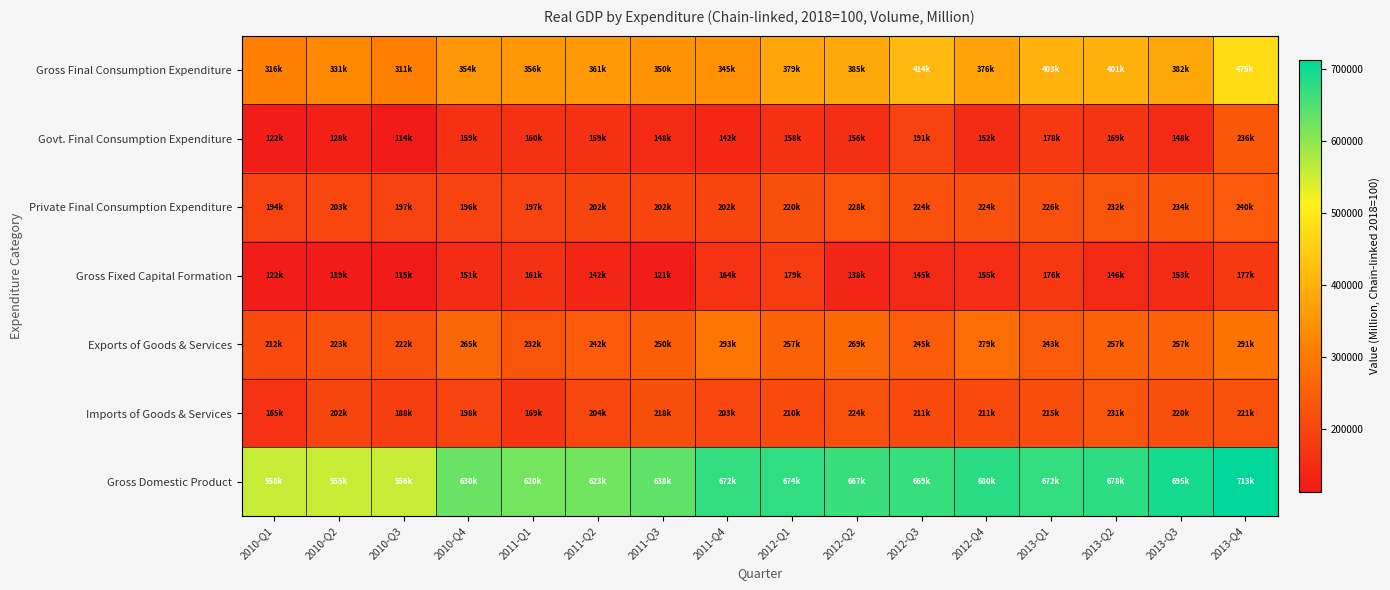

Reading left to right, what are all the values shown in this chart?

Gross Final Consumption Expenditure: 2010-Q1=316225.0	2010-Q2=331291.2	2010-Q3=311105.2	2010-Q4=354243.1	2011-Q1=356079.9	2011-Q2=360571.8	2011-Q3=349664.1	2011-Q4=344579.3	2012-Q1=378898.5	2012-Q2=384982.2	2012-Q3=414413.8	2012-Q4=376061.0	2013-Q1=403204.6	2013-Q2=401201.1	2013-Q3=382239.7	2013-Q4=474513.6
Govt. Final Consumption Expenditure: 2010-Q1=122184.9	2010-Q2=127870.5	2010-Q3=113560.5	2010-Q4=158526.3	2011-Q1=159906.9	2011-Q2=158696.2	2011-Q3=147874.7	2011-Q4=142190.2	2012-Q1=158436.7	2012-Q2=156372.9	2012-Q3=191081.8	2012-Q4=152084.7	2013-Q1=177952.8	2013-Q2=169357.4	2013-Q3=147698.7	2013-Q4=236068.0
Private Final Consumption Expenditure: 2010-Q1=193523.5	2010-Q2=202872.1	2010-Q3=196678.5	2010-Q4=196304.0	2011-Q1=196793.4	2011-Q2=202330.0	2011-Q3=201905.7	2011-Q4=202313.5	2012-Q1=220482.2	2012-Q2=228374.0	2012-Q3=224343.3	2012-Q4=223709.5	2013-Q1=225723.6	2013-Q2=231958.6	2013-Q3=234022.4	2013-Q4=240226.0
Gross Fixed Capital Formation: 2010-Q1=122212.1	2010-Q2=118857.1	2010-Q3=115463.2	2010-Q4=151380.6	2011-Q1=160661.1	2011-Q2=141544.0	2011-Q3=120801.6	2011-Q4=164314.9	2012-Q1=179313.6	2012-Q2=137503.7	2012-Q3=145059.1	2012-Q4=154737.3	2013-Q1=175838.5	2013-Q2=146288.8	2013-Q3=153137.9	2013-Q4=177130.2
Exports of Goods & Services: 2010-Q1=211733.4	2010-Q2=223427.1	2010-Q3=222202.3	2010-Q4=265219.8	2011-Q1=231813.5	2011-Q2=242037.8	2011-Q3=249871.4	2011-Q4=292652.1	2012-Q1=257315.2	2012-Q2=269488.5	2012-Q3=244790.2	2012-Q4=278681.9	2013-Q1=243423.9	2013-Q2=257297.4	2013-Q3=257277.4	2013-Q4=291077.7
Imports of Goods & Services: 2010-Q1=164760.8	2010-Q2=202078.6	2010-Q3=187883.4	2010-Q4=198460.3	2011-Q1=169345.9	2011-Q2=204195.2	2011-Q3=218195.3	2011-Q4=202641.9	2012-Q1=209907.5	2012-Q2=224171.2	2012-Q3=210932.7	2012-Q4=211060.8	2013-Q1=215440.7	2013-Q2=230729.0	2013-Q3=219839.9	2013-Q4=221403.7
Gross Domestic Product: 2010-Q1=557603.1	2010-Q2=554682.0	2010-Q3=556446.6	2010-Q4=630230.1	2011-Q1=619848.0	2011-Q2=622638.6	2011-Q3=637513.1	2011-Q4=671704.6	2012-Q1=674032.1	2012-Q2=666675.2	2012-Q3=669173.2	2012-Q4=679843.4	2013-Q1=672112.1	2013-Q2=677989.9	2013-Q3=694646.7	2013-Q4=713153.7